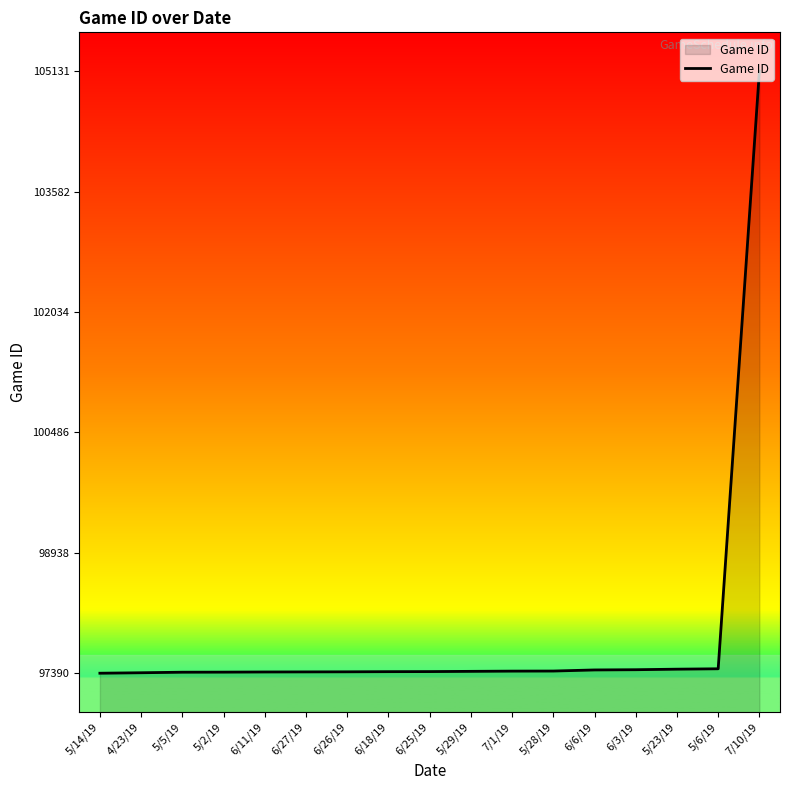

The chart shows a value of 97406 at 6/11/19. True or false?

True